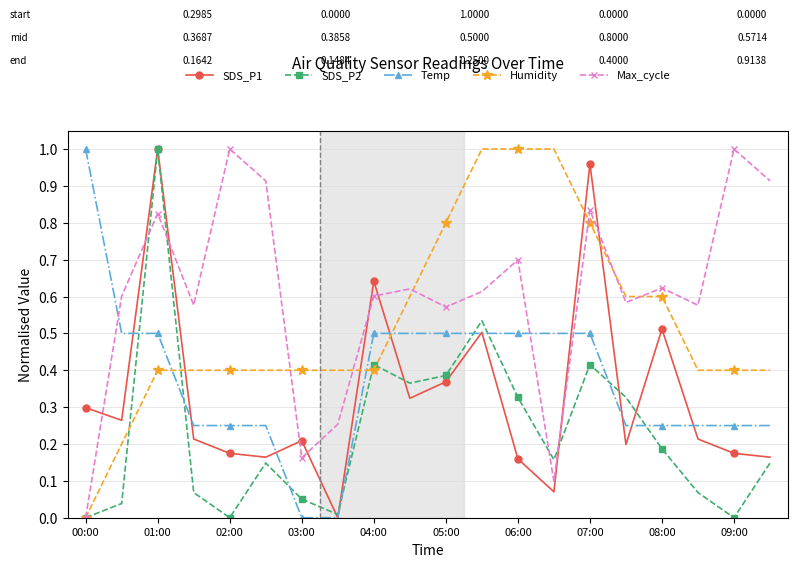

In Max_cycle, how many points are lower than both neighbors (excluding endpoints)?

6